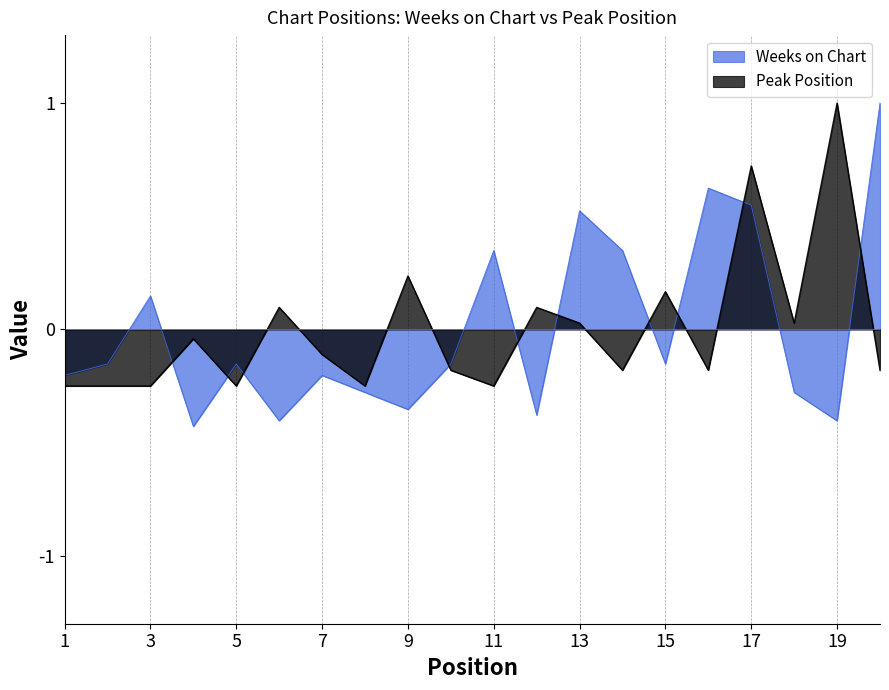

Reading right to left, transcribe all the data shown in this chart.

Weeks on Chart: 20=1.0	19=-0.4	18=-0.3	17=0.5	16=0.6	15=-0.2	14=0.3	13=0.5	12=-0.4	11=0.3	10=-0.2	9=-0.4	8=-0.3	7=-0.2	6=-0.4	5=-0.2	4=-0.4	3=0.1	2=-0.2	1=-0.2
Peak Position: 20=-0.2	19=1.0	18=0.0	17=0.7	16=-0.2	15=0.2	14=-0.2	13=0.0	12=0.1	11=-0.2	10=-0.2	9=0.2	8=-0.2	7=-0.1	6=0.1	5=-0.2	4=-0.0	3=-0.2	2=-0.2	1=-0.2